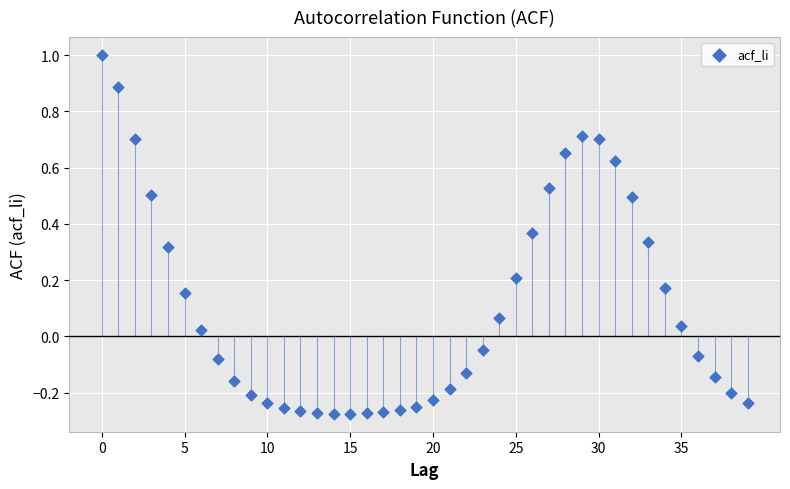

What is the range of Y values (max minus min)?

1.3